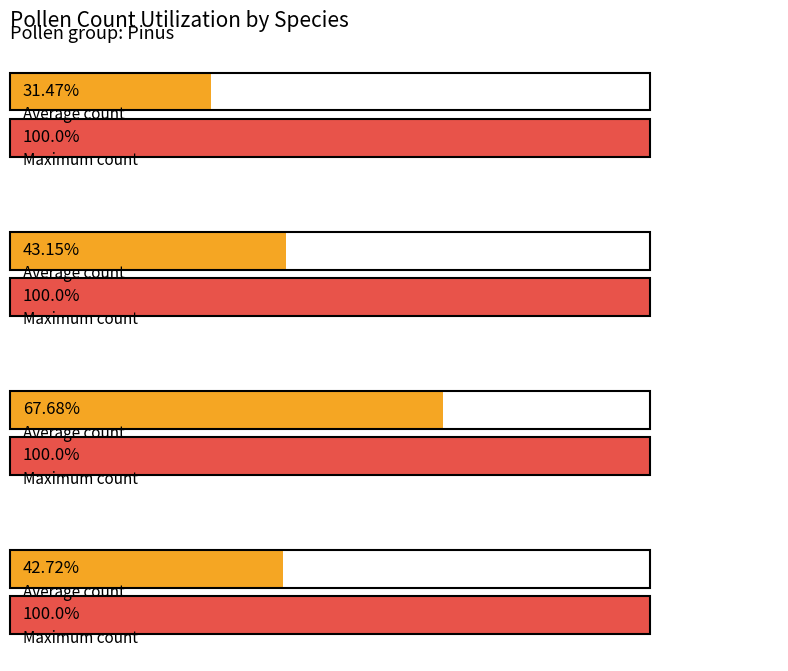

What position from the right is 31.5?

1